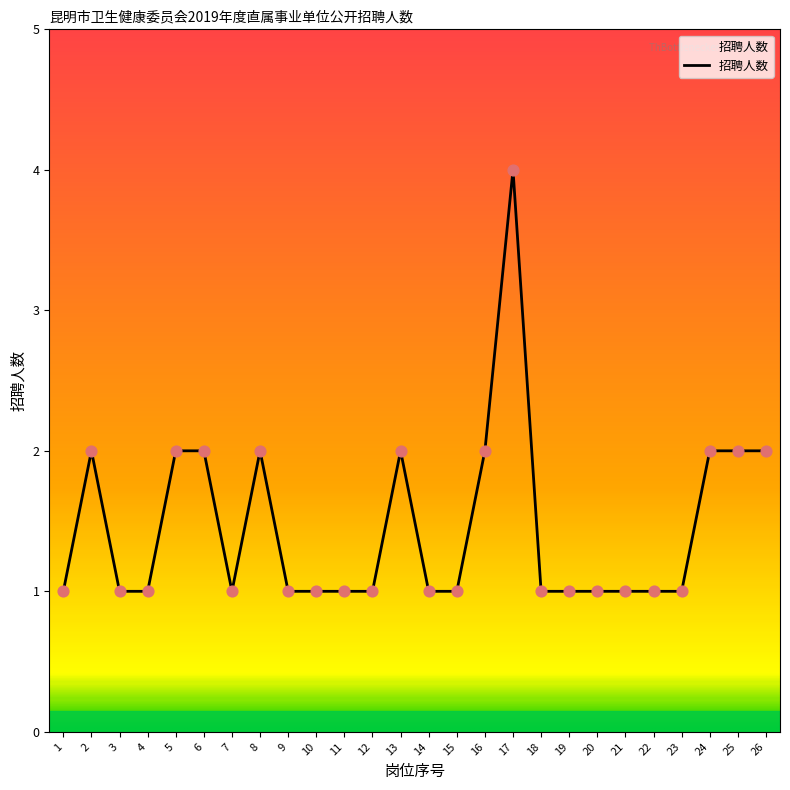

Approximately how many times larger is the value at 8 compared to 12?

2.0